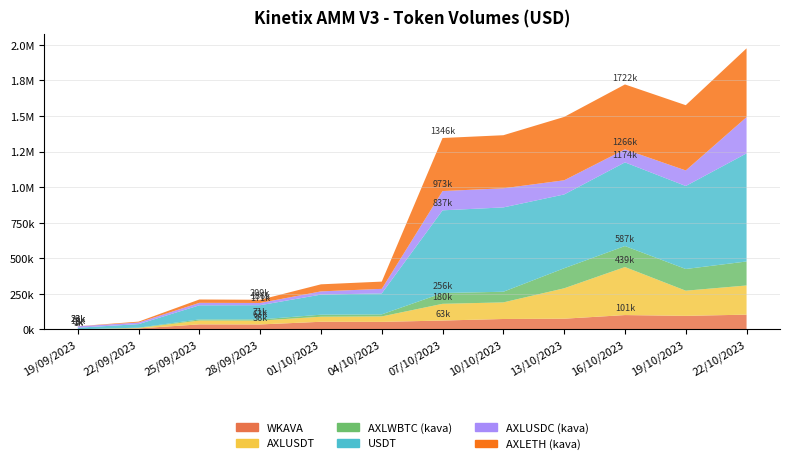

Reading left to right, list all the values displayed in this chart.

WKAVA: 502.0	7627.5	36021.1	35505.5	54279.8	53549.3	62980.2	73837.5	75880.8	101364.4	95887.9	104329.7
AXLUSDT: 457.6	2741.6	27002.4	27004.9	35523.8	38355.9	117460.6	116684.6	213623.1	337581.6	176877.9	204995.0
AXLWBTC (kava): 95.5	2573.0	7746.5	8328.1	14252.2	14428.5	75831.8	74769.8	140840.5	147569.7	152375.9	168604.9
USDT: 11447.7	24825.0	99177.9	99852.8	141230.3	147378.6	581131.7	592587.5	518614.9	587776.6	583162.7	759734.0
AXLUSDC (kava): 10098.5	11176.2	17380.3	15666.9	22639.5	31823.1	135337.3	134386.5	99488.9	91685.7	109257.7	254557.3
AXLETH (kava): 318.3	6307.1	23536.7	22534.6	49515.9	50991.9	372882.6	372903.9	445276.0	455932.9	458604.7	483407.0